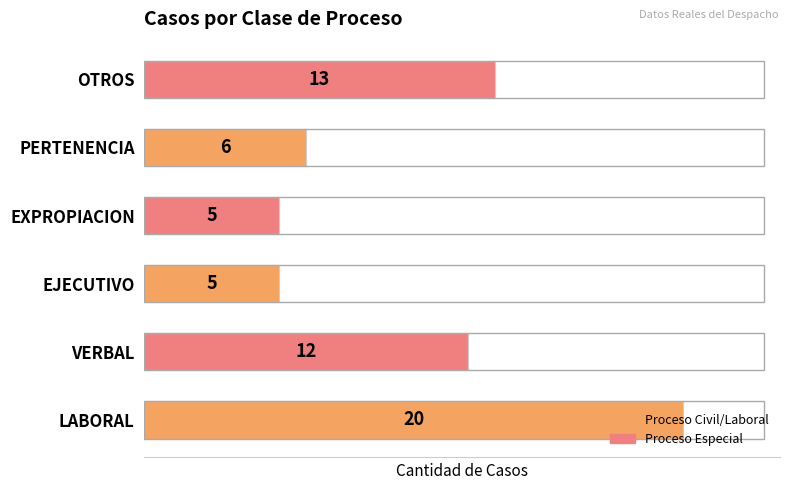

The value at EJECUTIVO is 5. True or false?

True